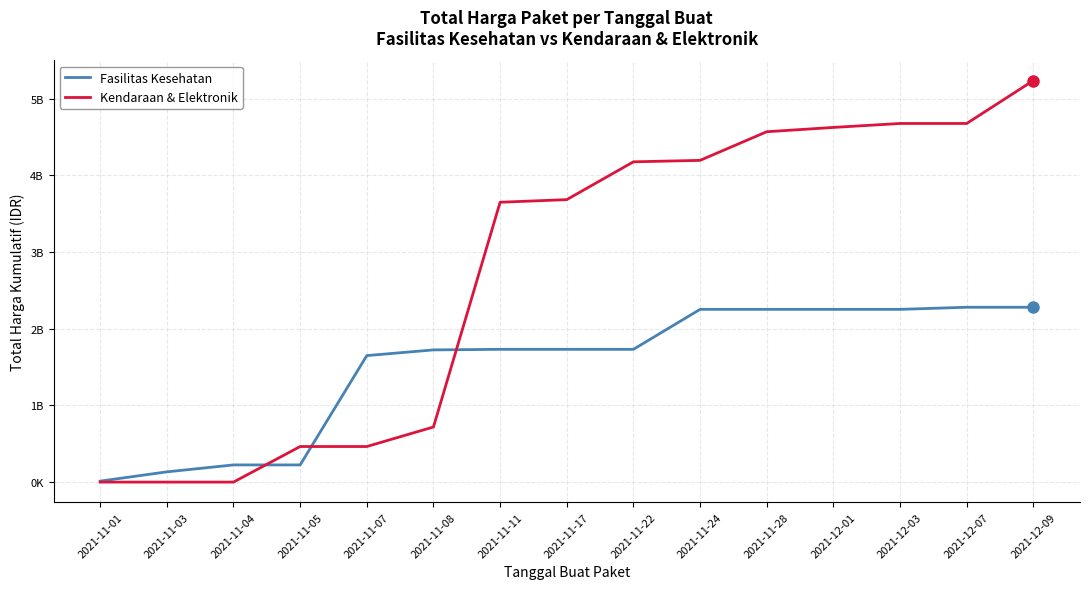

What is the label of the 15th point from the left?

2021-12-09